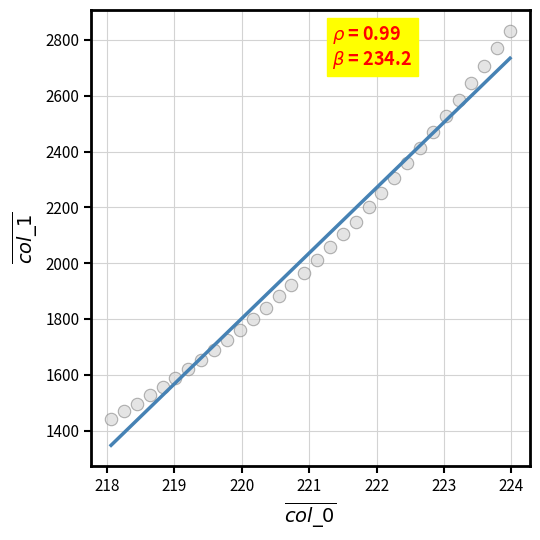

What is the range of X values (max minus min)?

5.9